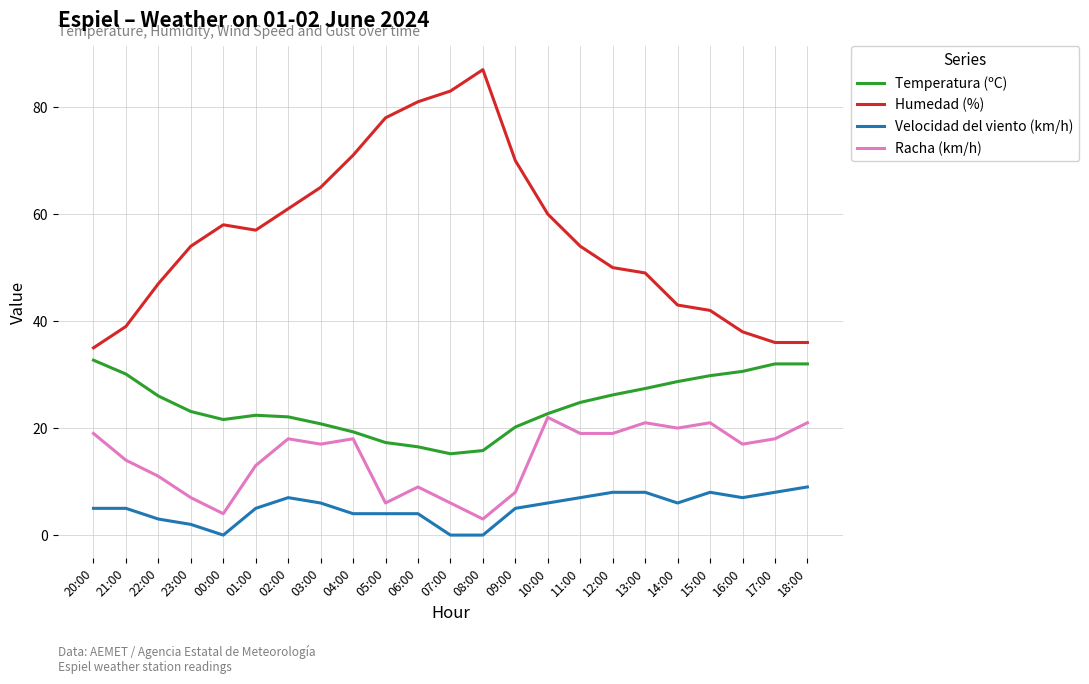

Is it true that Racha (km/h) equals 21.0 at 15:00?

True